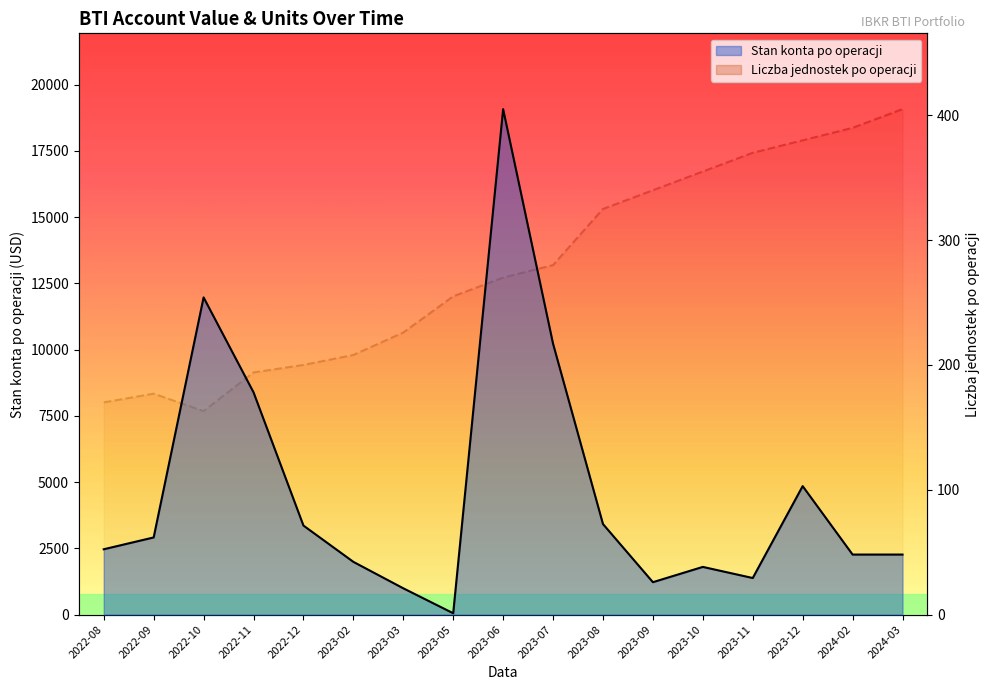

Does the chart have visible grid lines?

No